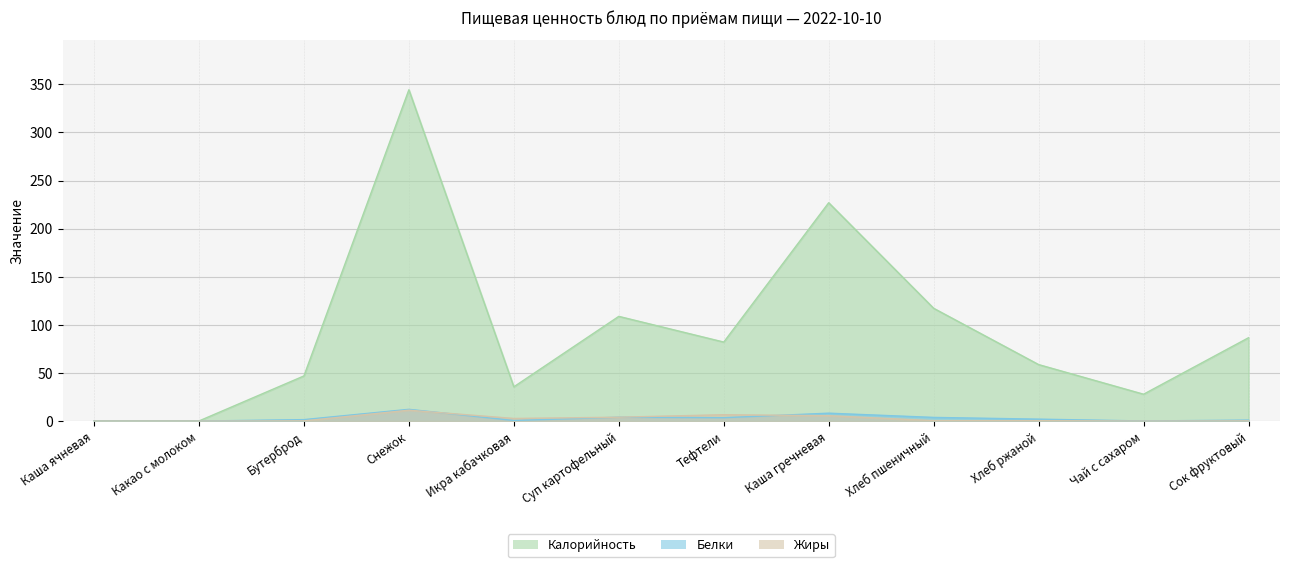

How many interior local valleys does the Калорийность series have?

3